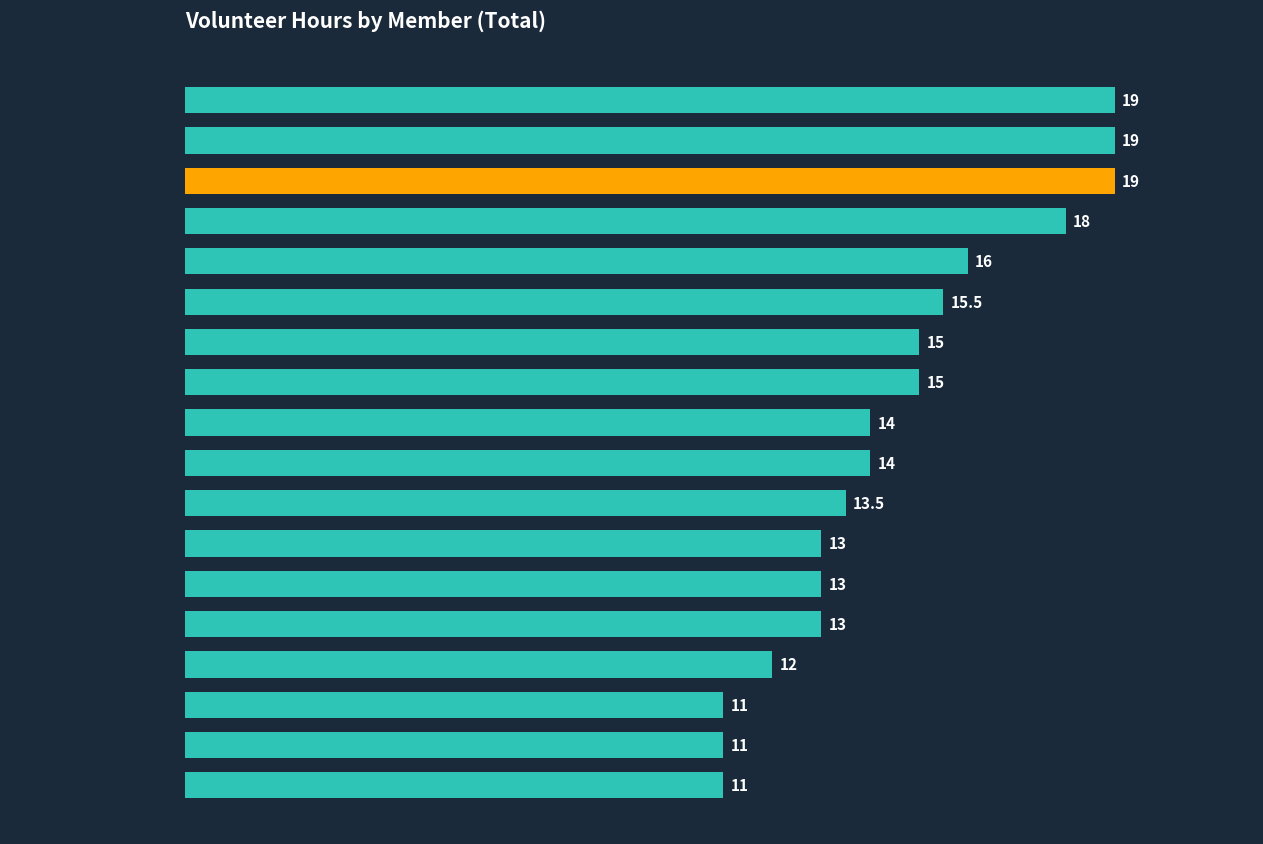

What is the change in value from Beardsley, Peter to Devito, Dave?

-7.0